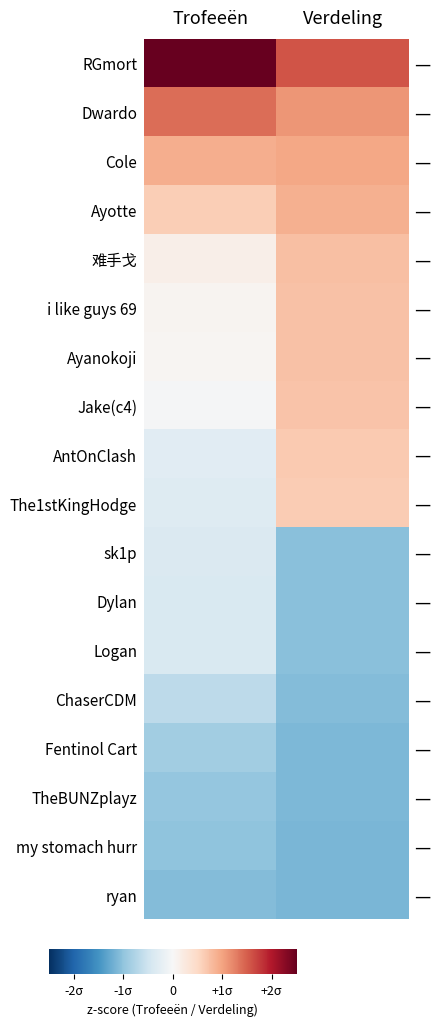

What is the sum of the ryan values at Verdeling and Trofeeën?

-2.2